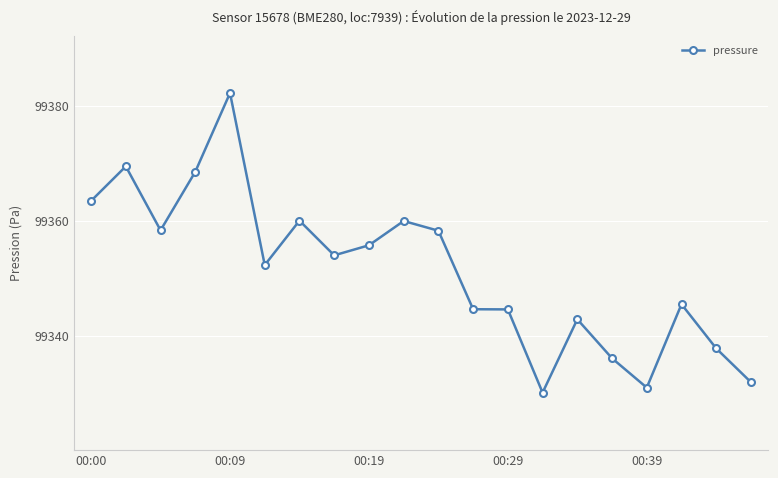

What is the value of the 15th point from the left?

99342.9